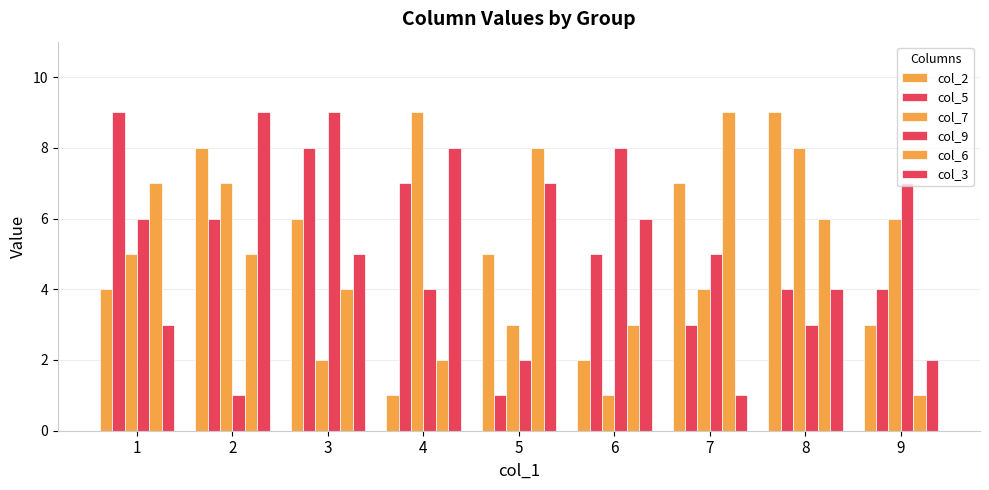

At which label does col_5 reach its peak?

1